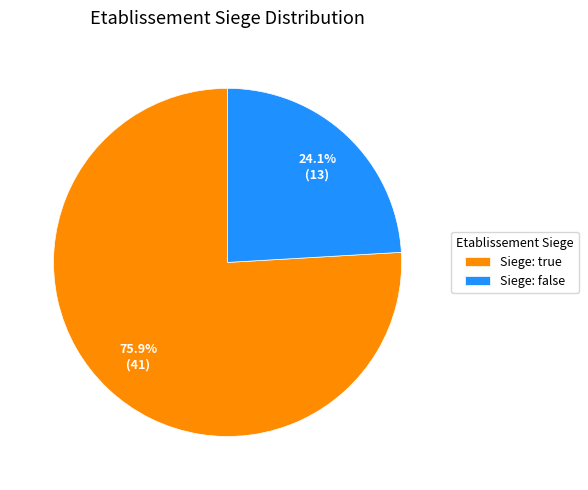

To the nearest percent, what is the difference between the largest and smallest slice percentages?

52%